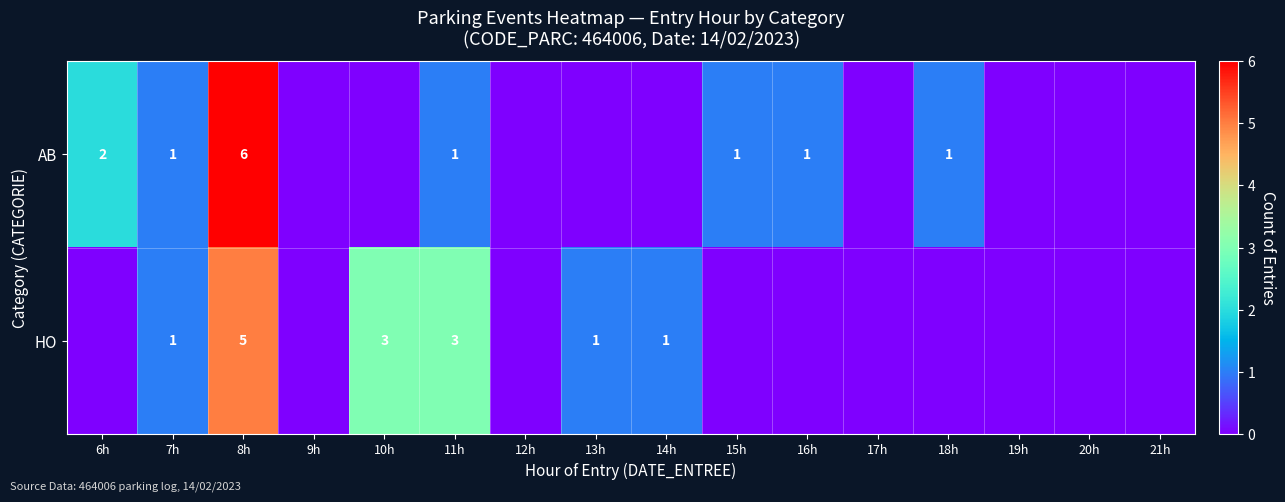

The value of HO at 13h is 1. True or false?

True